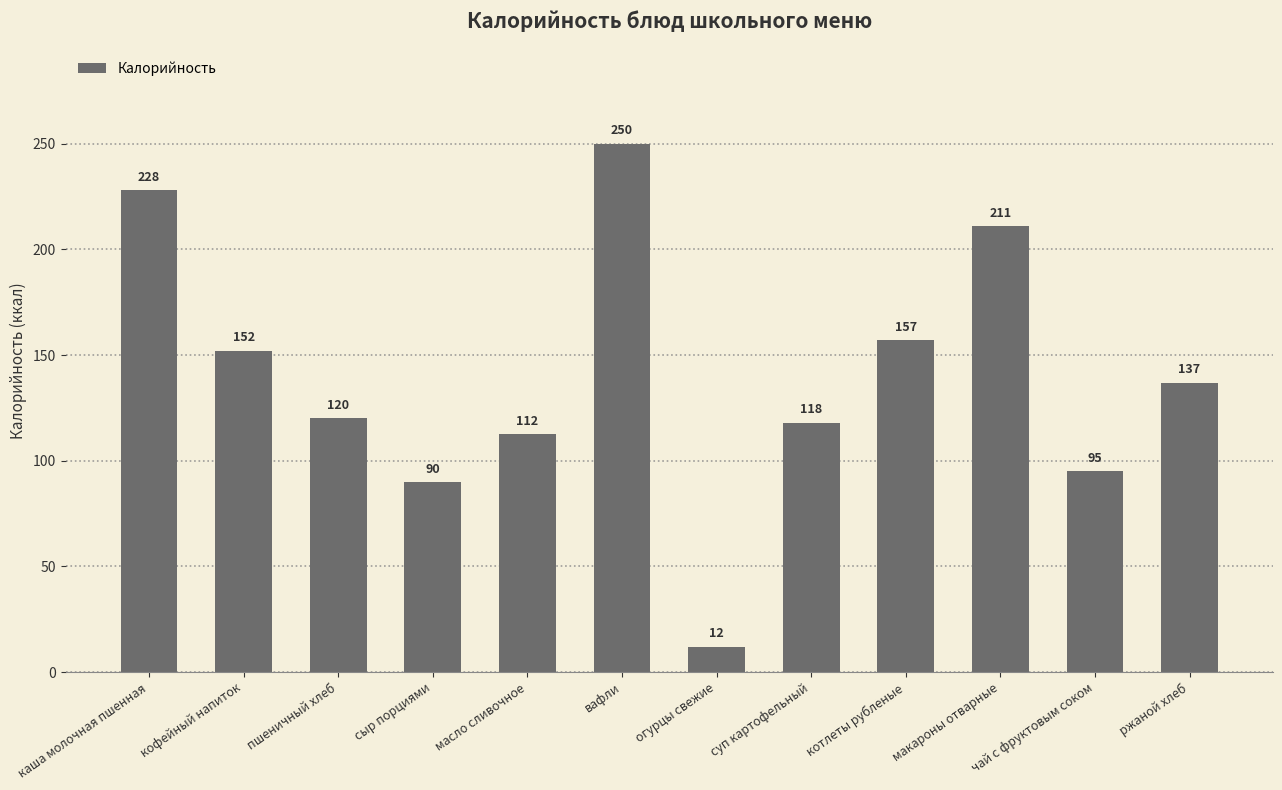

Rank the categories by value from lowest to highest.

огурцы свежие, сыр порциями, чай с фруктовым соком, масло сливочное, суп картофельный, пшеничный хлеб, ржаной хлеб, кофейный напиток, котлеты рубленые, макароны отварные, каша молочная пшенная, вафли